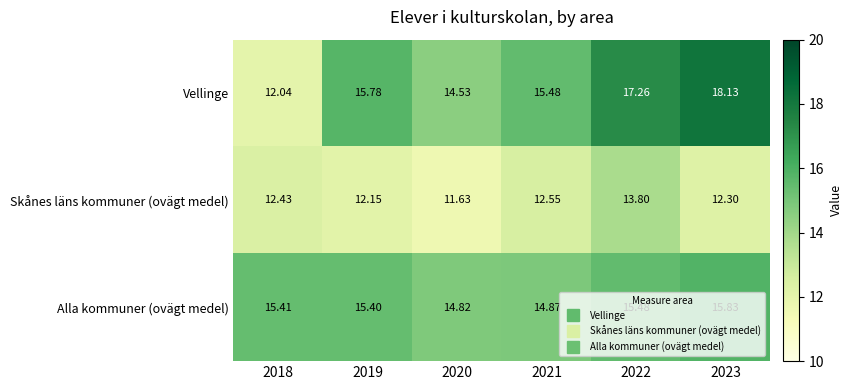

Which series has the largest total across all categories?

Vellinge